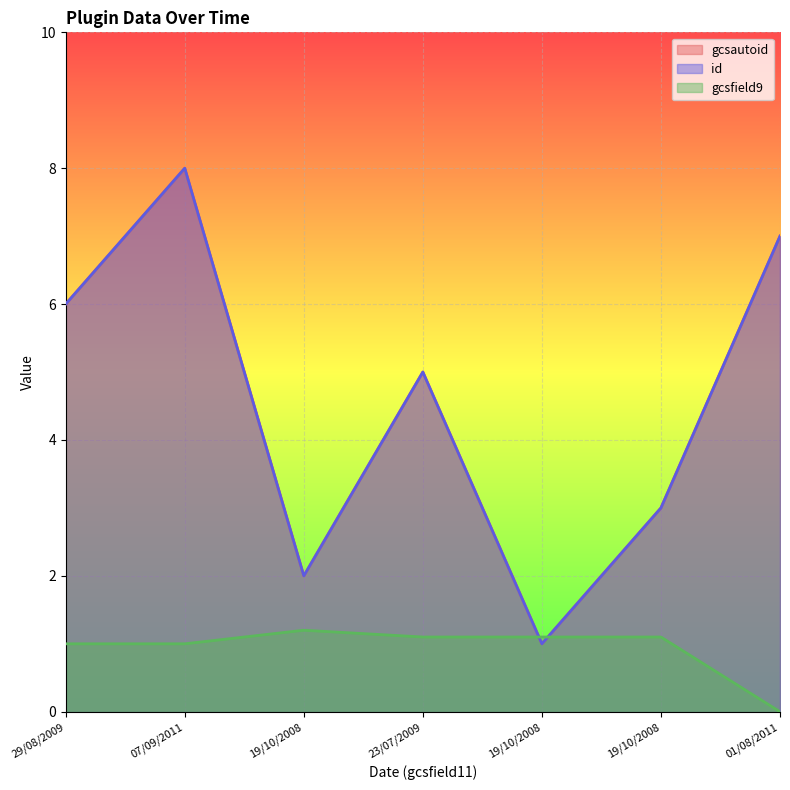

At which category does gcsfield9 reach its first local peak?

19/10/2008